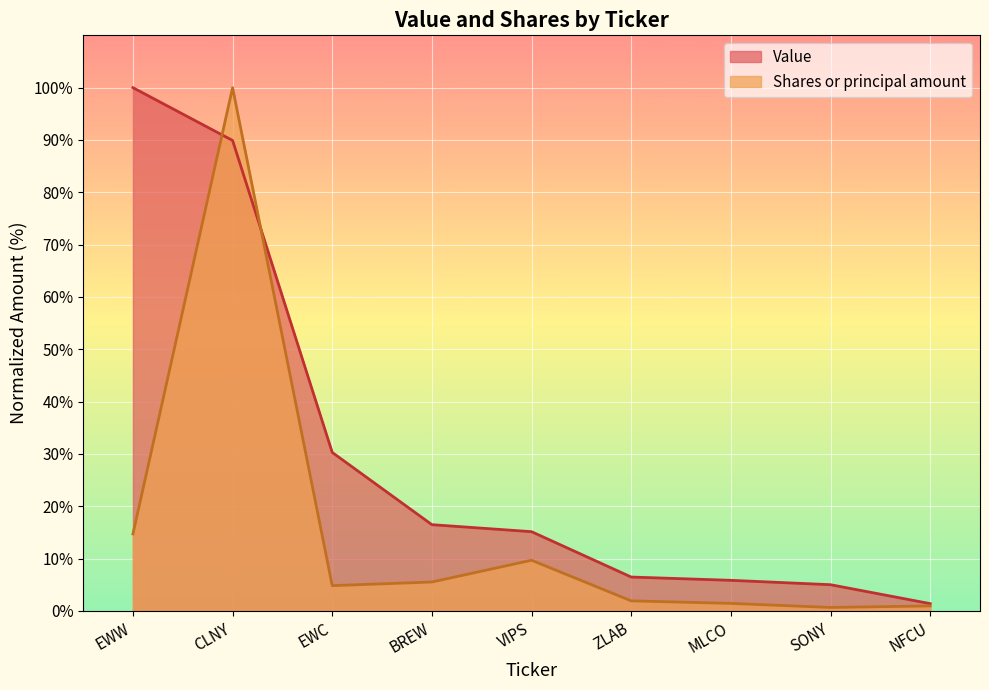

List the series in order of their overall mean, highest first.

Value, Shares or principal amount